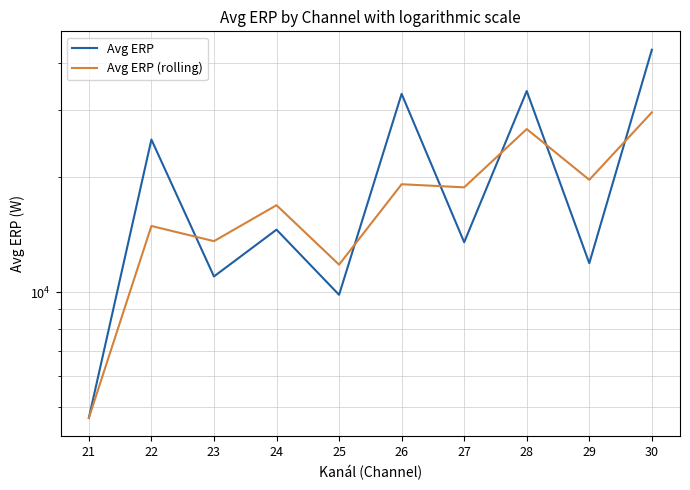

What is the minimum value for Avg ERP (rolling)?

4668.1